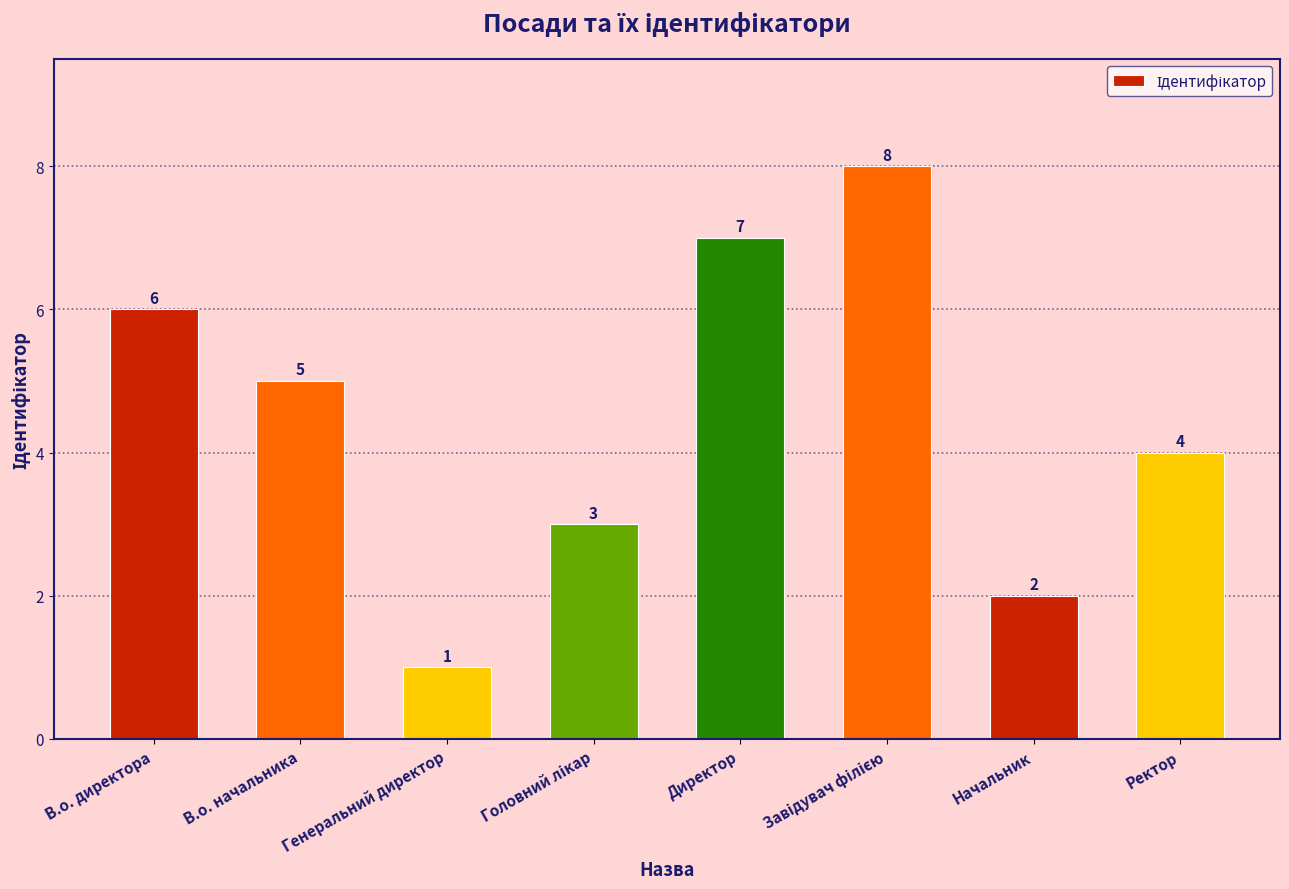

Does the chart contain any negative values?

No